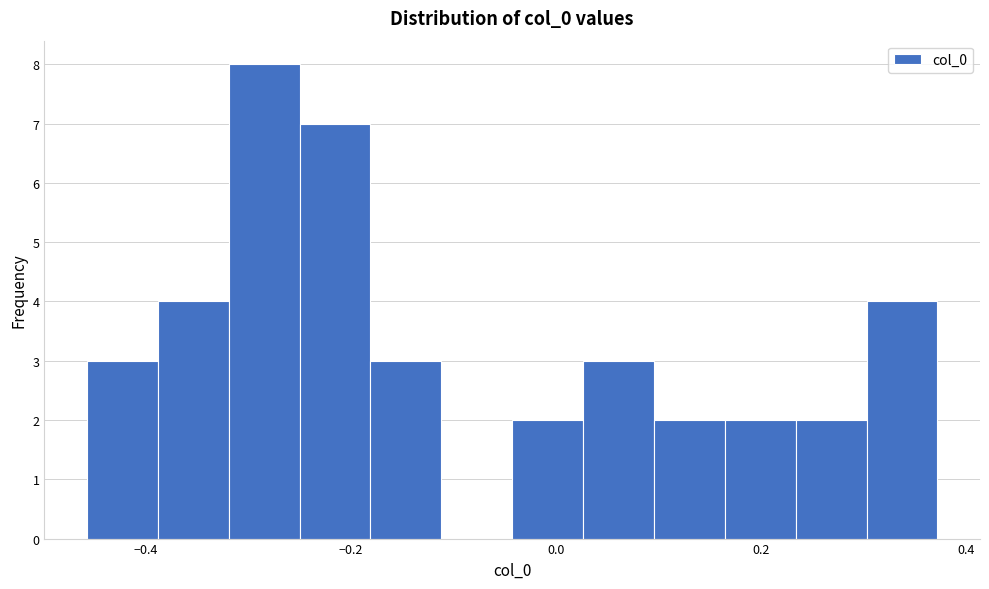

Around what value on the x-axis is the tallest bar? Give the approximate position of its centre, as read against the axis.

-0.28